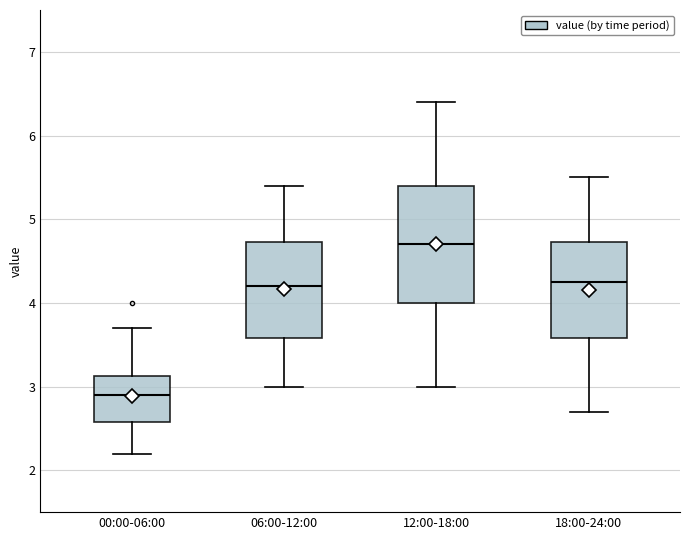

Comparing the boxes themselves (not the whiskers), which one is the tallest?

12:00-18:00